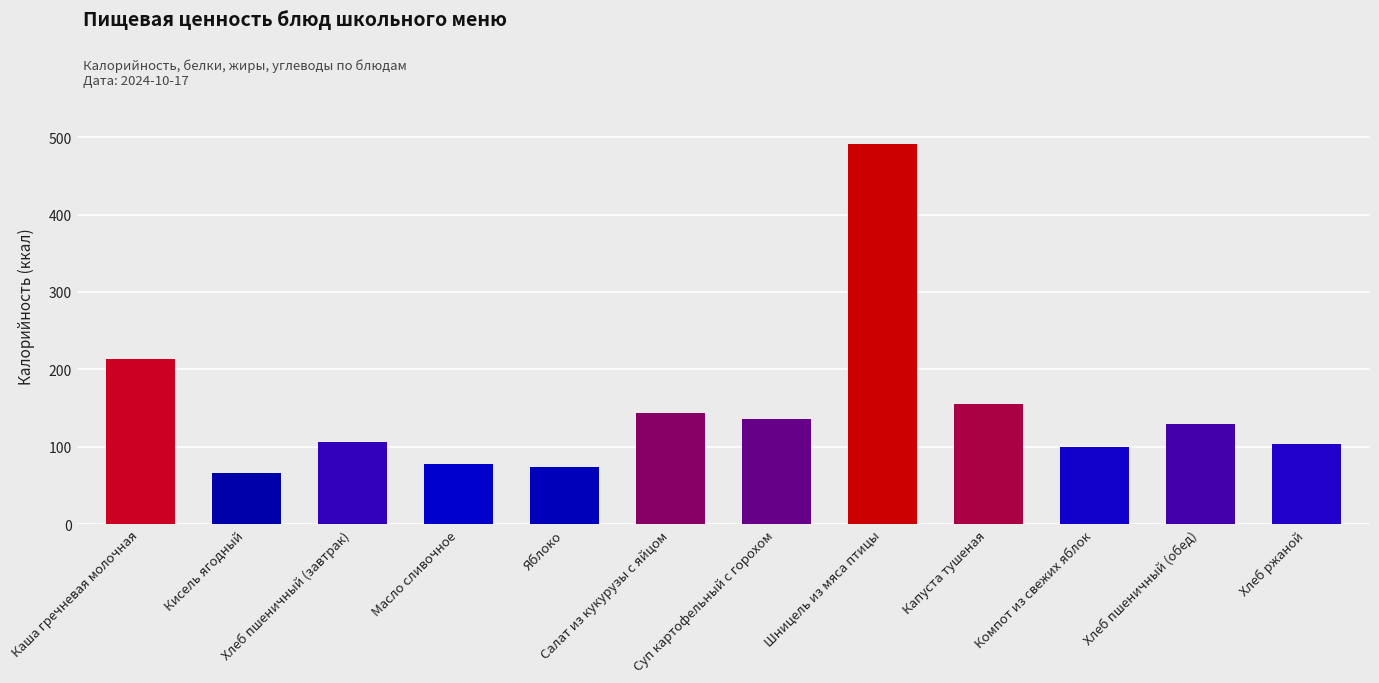

How many series are shown in this chart?

1